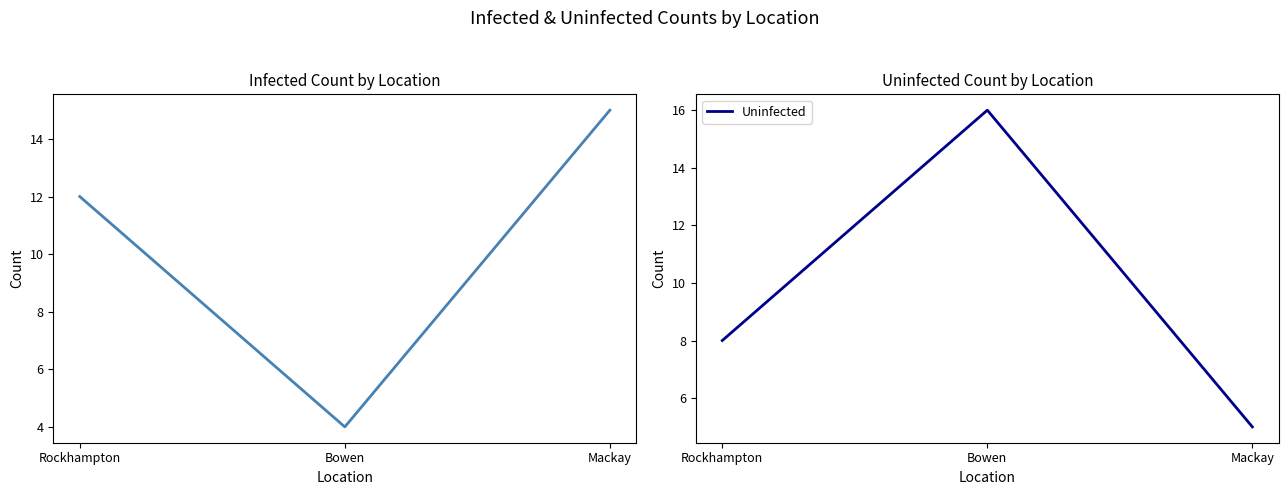

The Uninfected series shows 16 at Bowen. True or false?

True